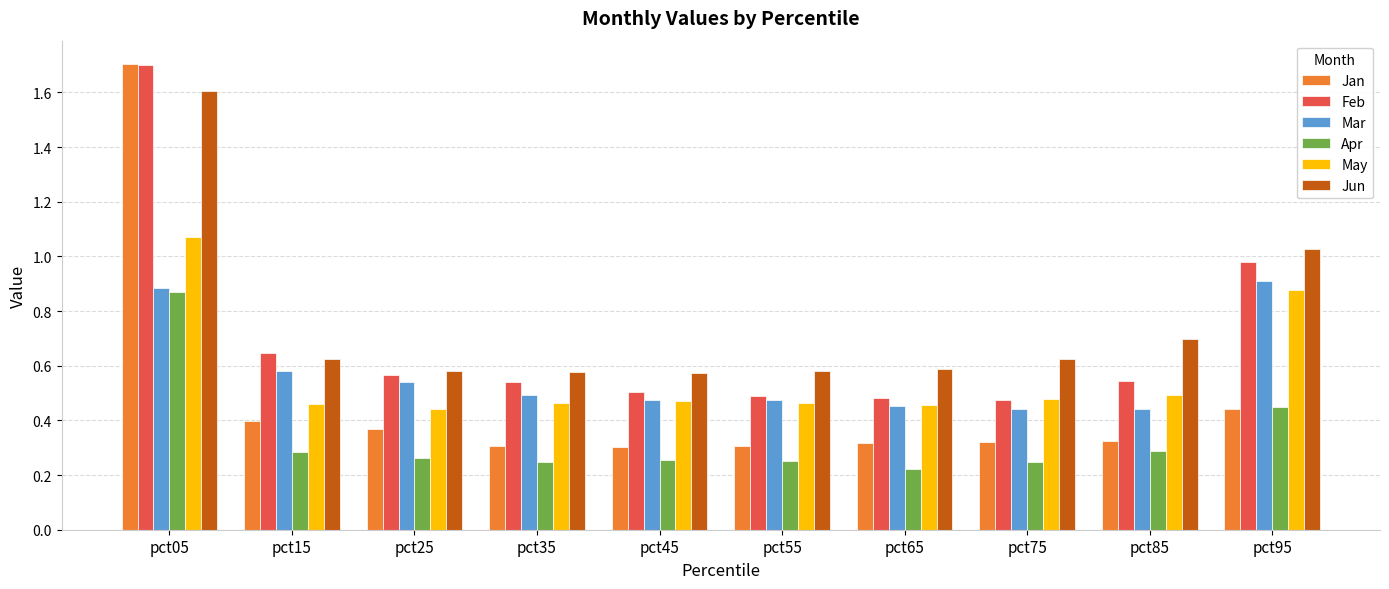

What is the difference between the highest and lowest values at pct05?

0.8